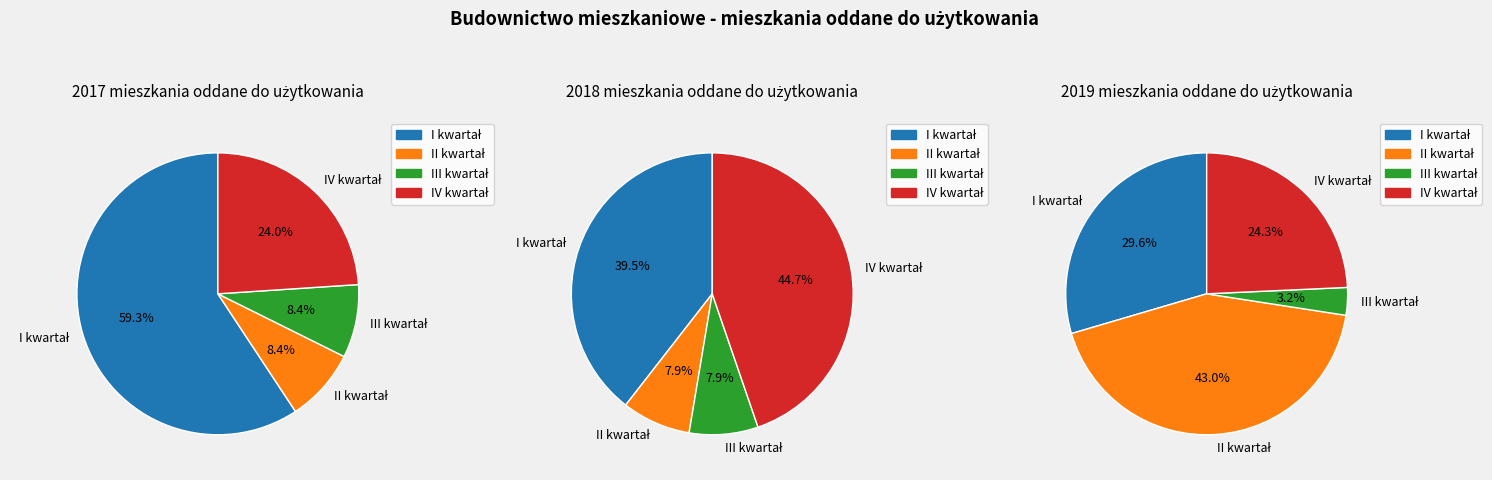

Count the number of slices in the pie.

4